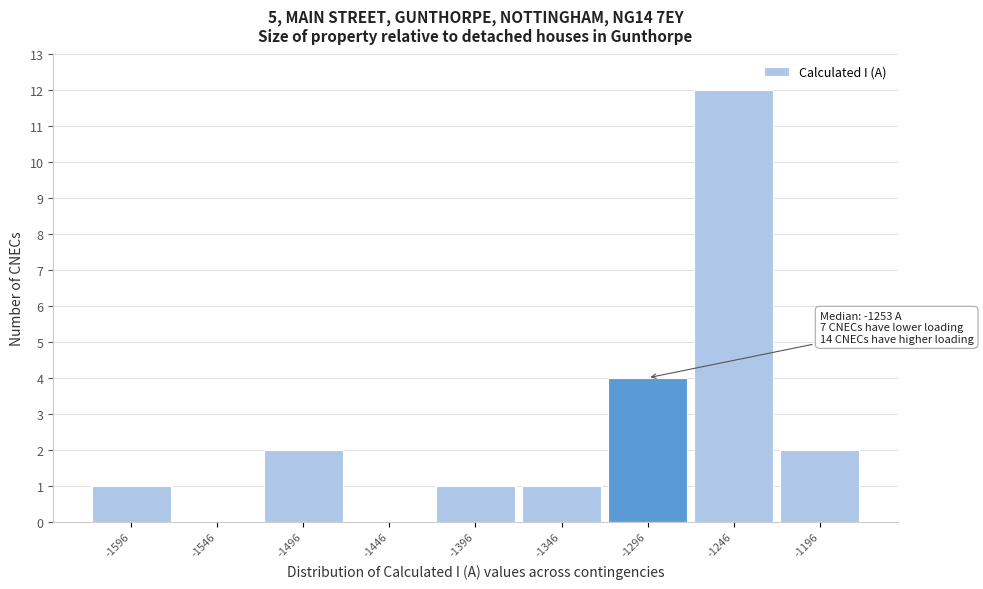

Which range on the x-axis has the tallest bar?

-1271 to -1221